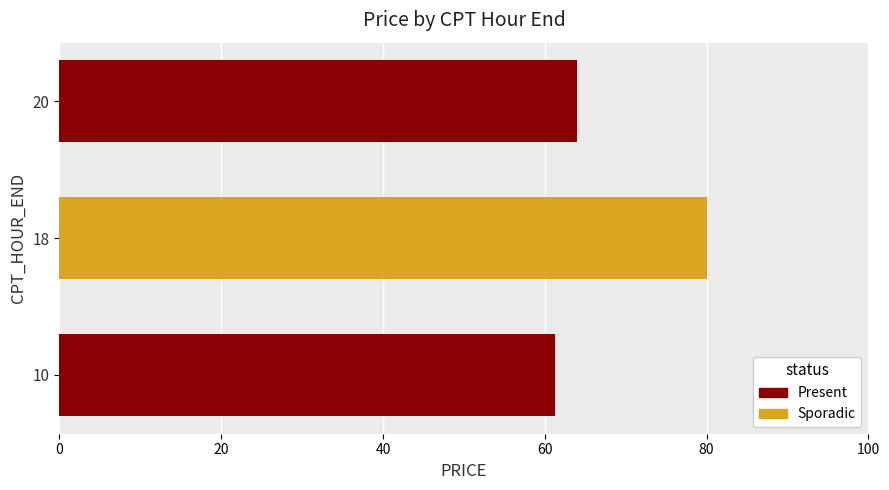

Is it true that the value at 10 is 98.3?

False